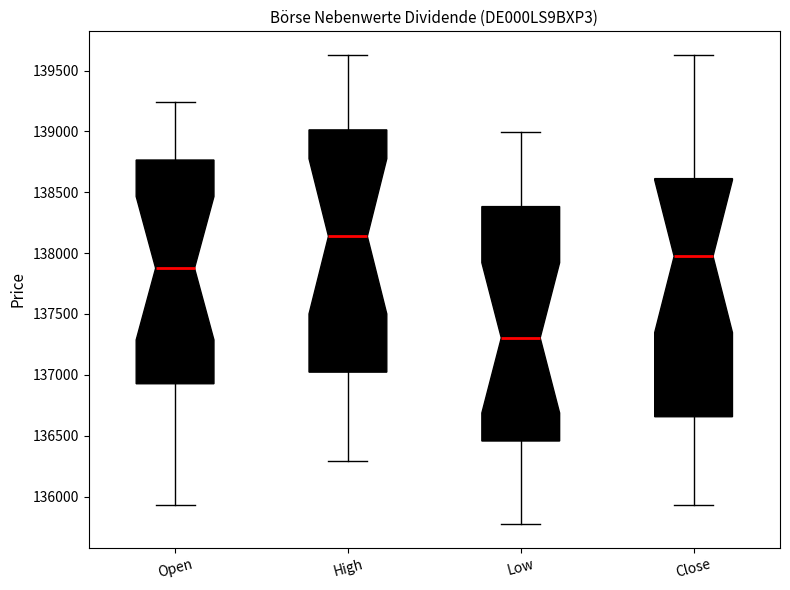

Reading left to right, transcribe this box plot: for each box, give where its median line is, the range the box spans, and where its two whiskers end, as read against the y-axis. The values are not printed on the chart, so give them approximately, as read against the axis.

Open: median 137900, box 136950 to 138750, whiskers 135950 to 139250
High: median 138150, box 137000 to 139000, whiskers 136300 to 139650
Low: median 137300, box 136450 to 138400, whiskers 135750 to 139000
Close: median 137950, box 136650 to 138600, whiskers 135950 to 139650